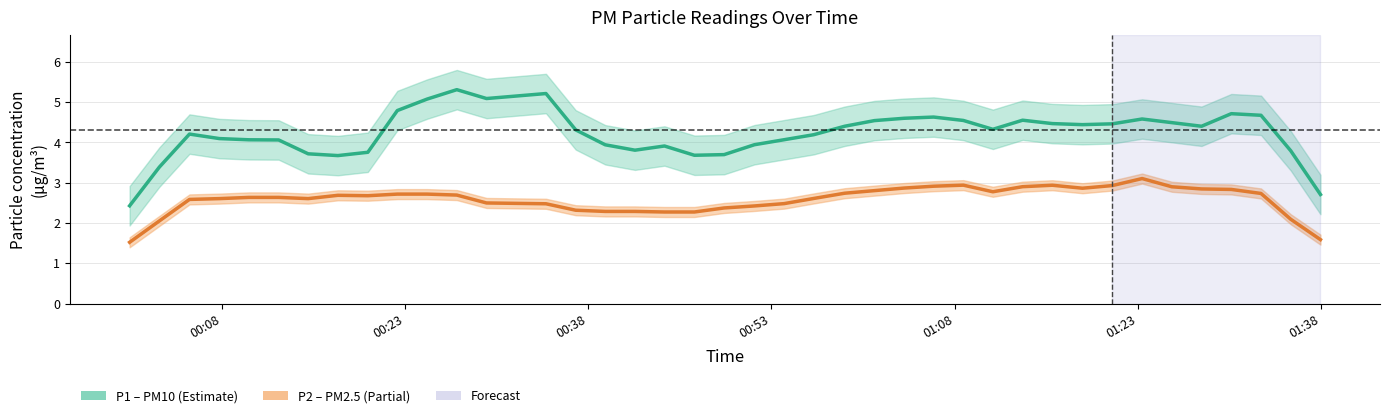

What is the value of the P1 (PM10) point at the 29th from the left?

4.3